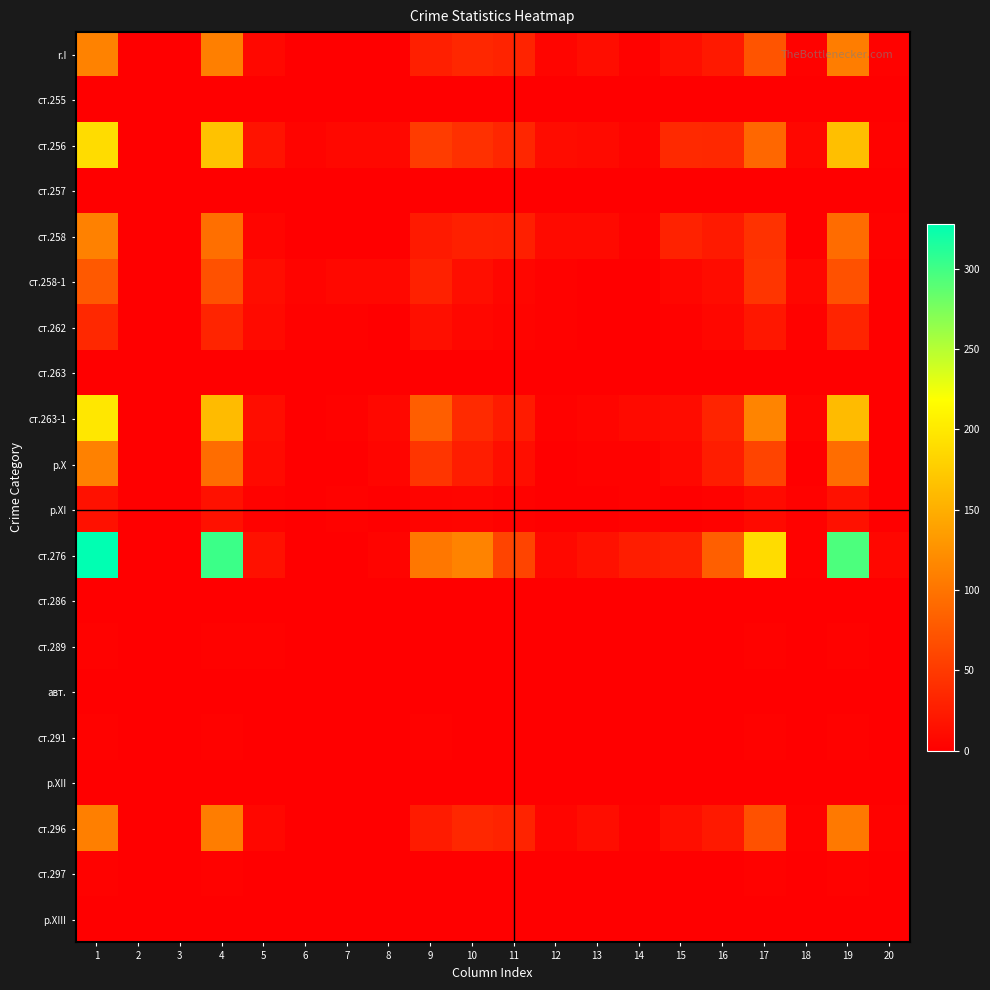

At which category is the sum across all series the highest?

1